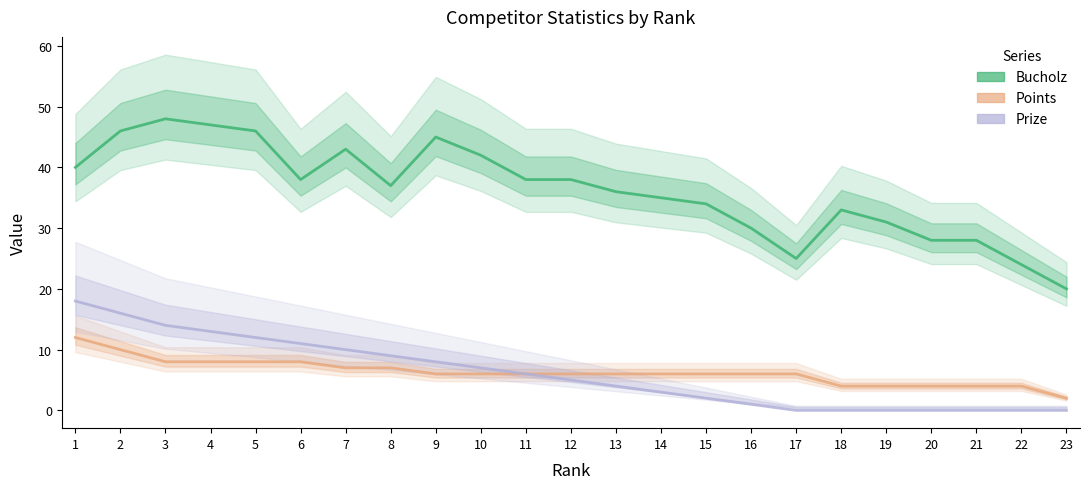

Is it true that Prize equals 8 at 12?

False